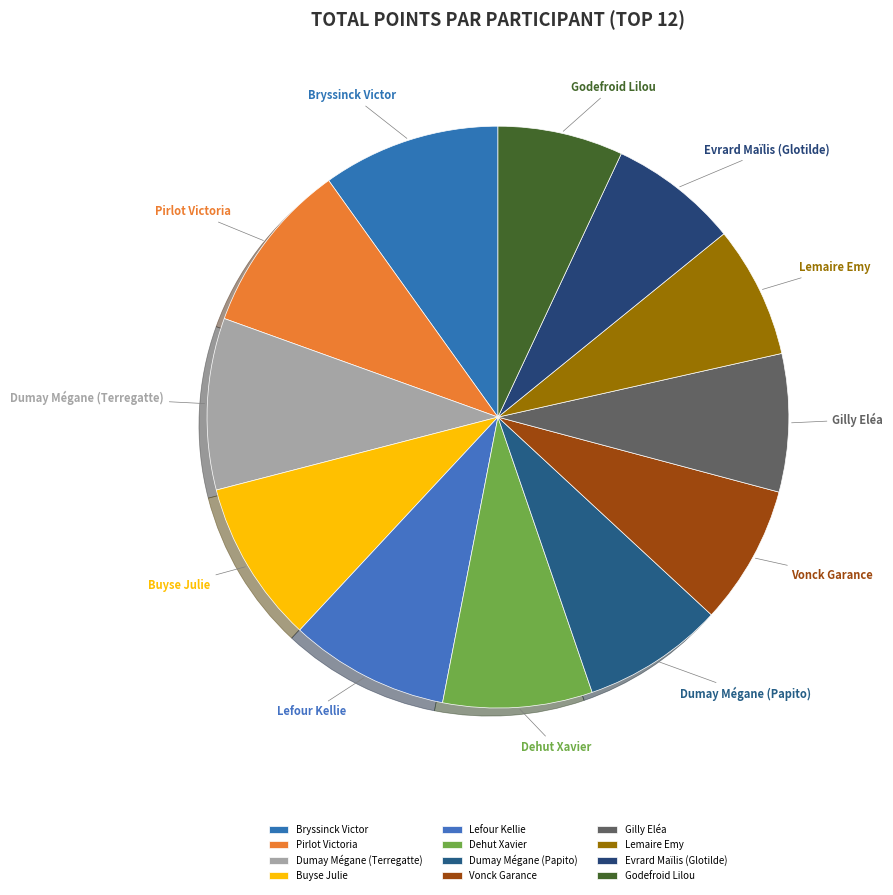

Combined, do Pirlot Victoria and Dumay Mégane (Terregatte) account for over 50%?

No